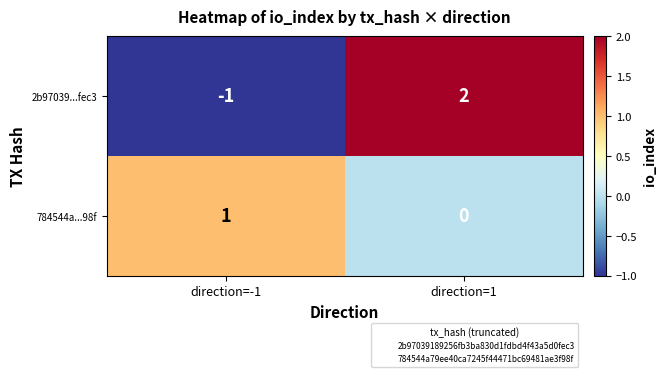

Is the value of 2b97039...fec3 at direction=1 greater than the value of 784544a...98f at direction=1?

Yes